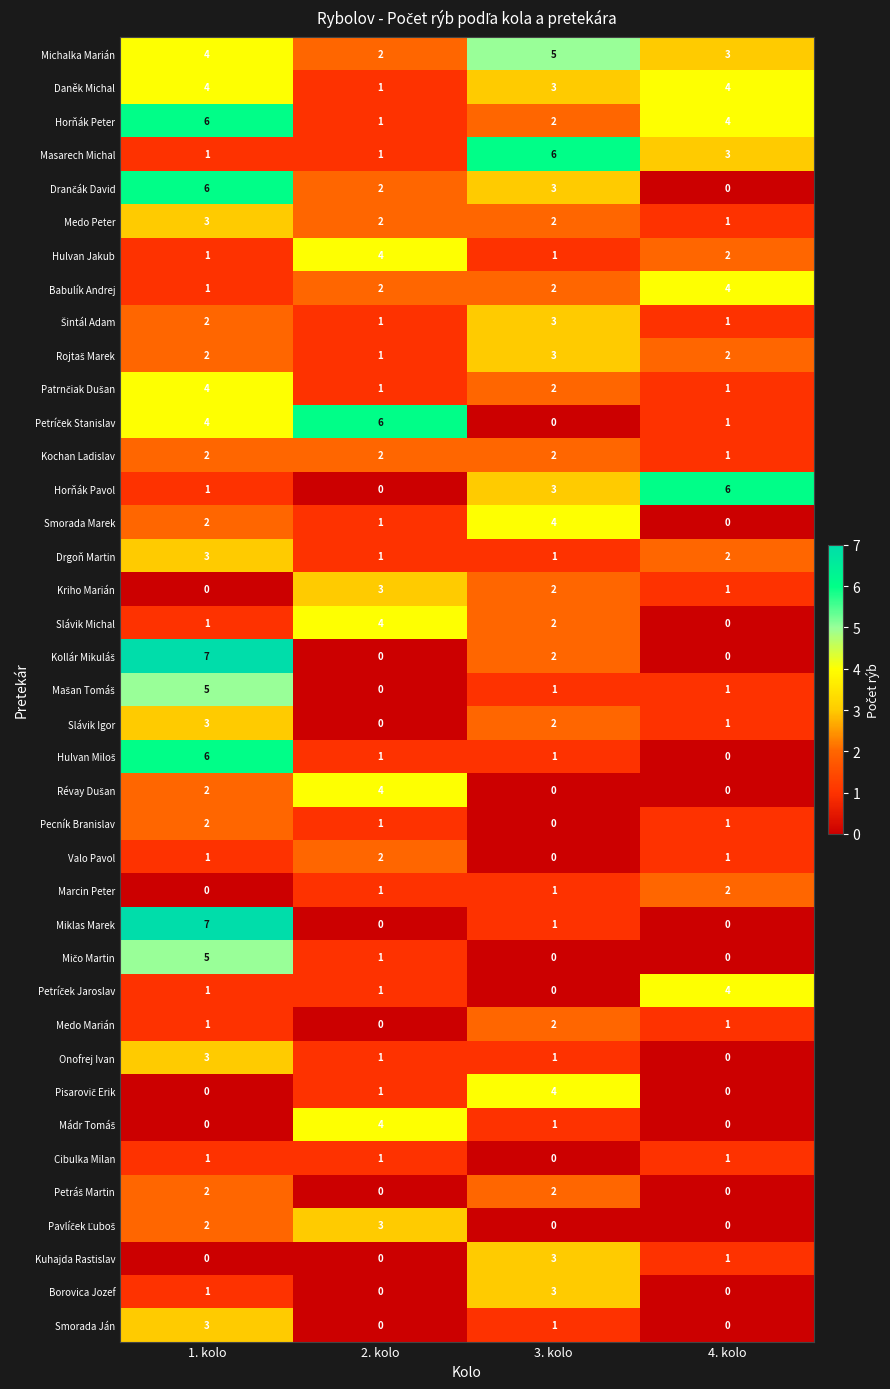

What is the maximum value shown in the chart?

7